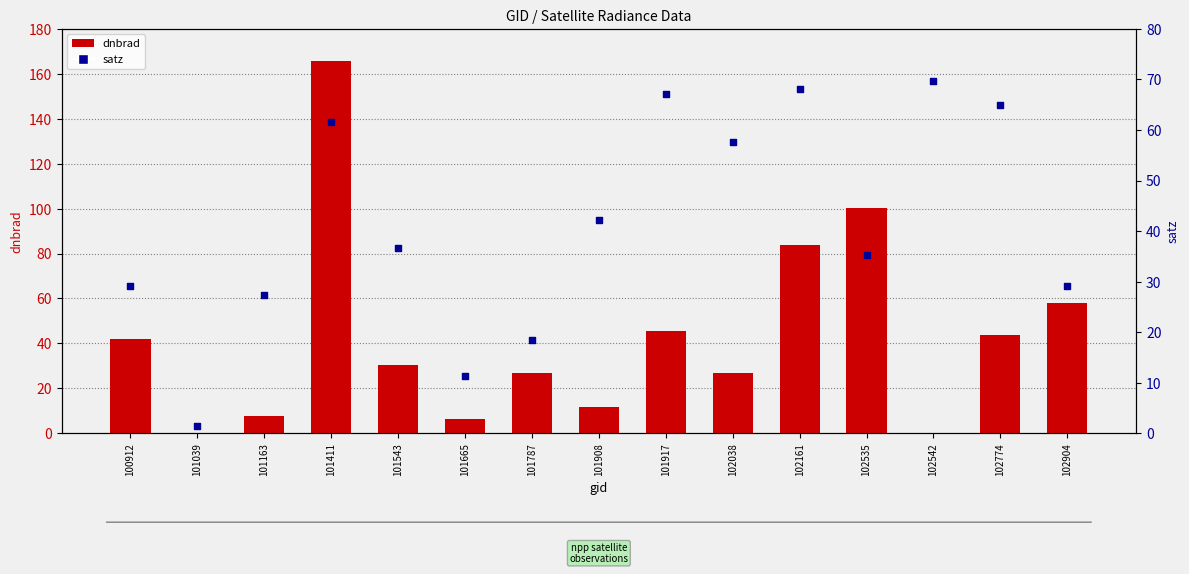

What are all the series names shown in the legend?

dnbrad, satz